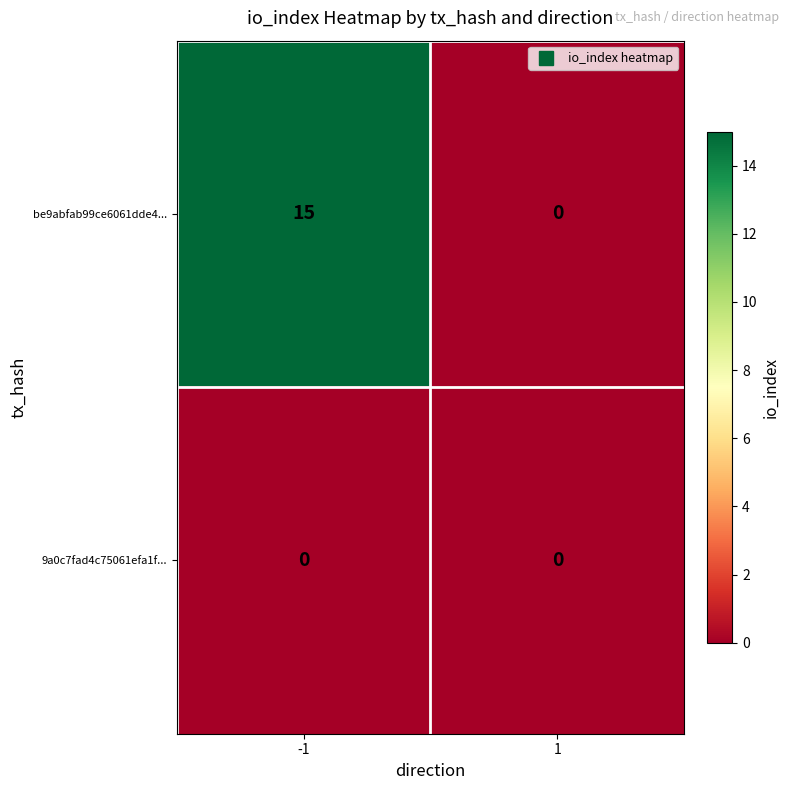

What is the sum of the be9abfab99ce6061dde4... values at -1 and 1?

15